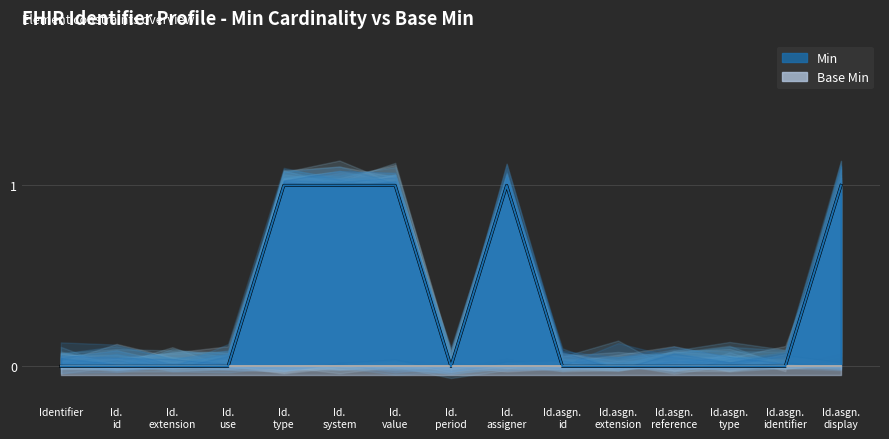

Is it true that the value at Id. id is 1?

False